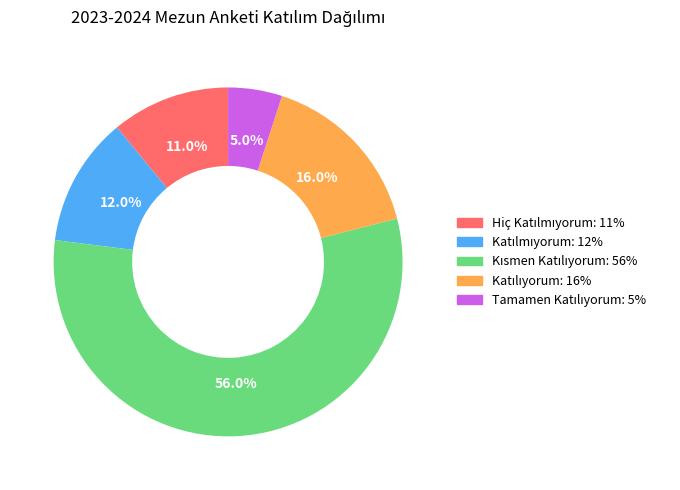

To the nearest percent, what is the average slice percentage?

20%